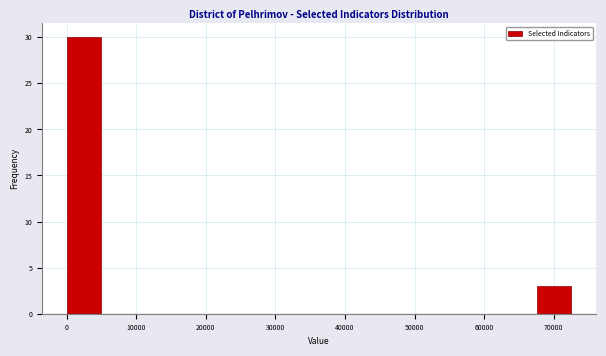

Over which range of the x-axis is the bar tallest?

0 to 5000